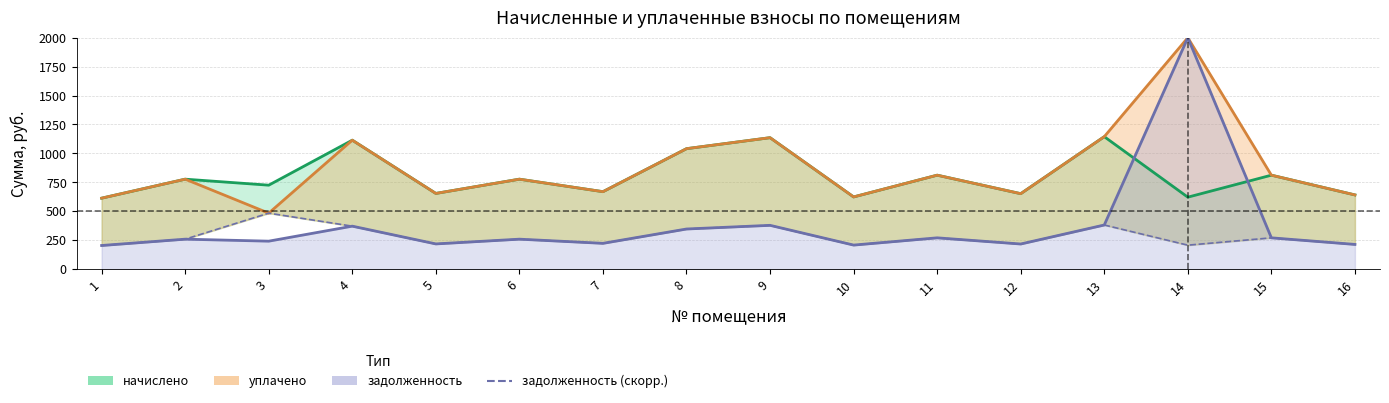

The value at 6 is 99.1. True or false?

False